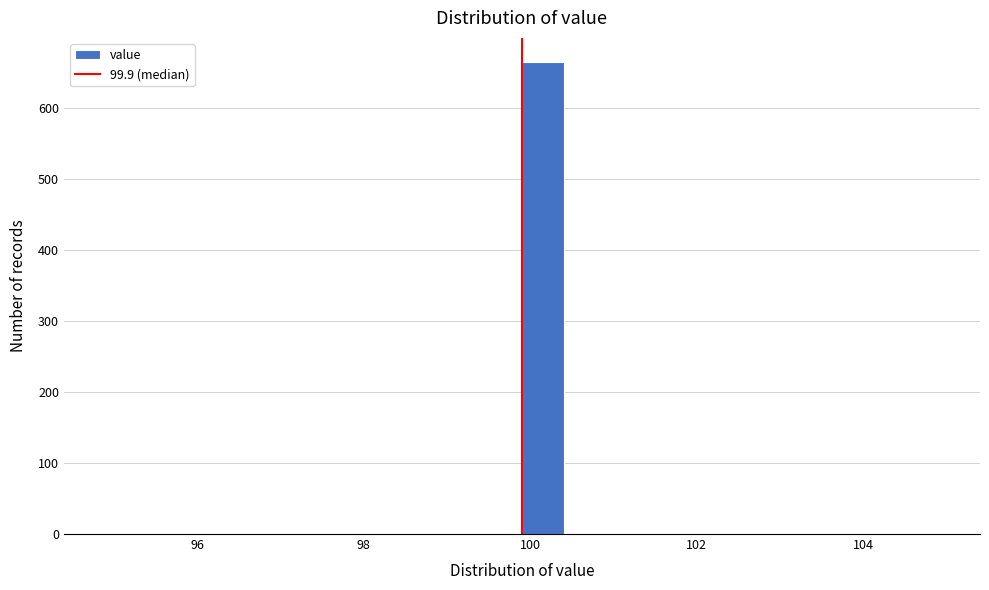

Read against the x-axis, roughly where is the centre of the tallest bar?

100.2